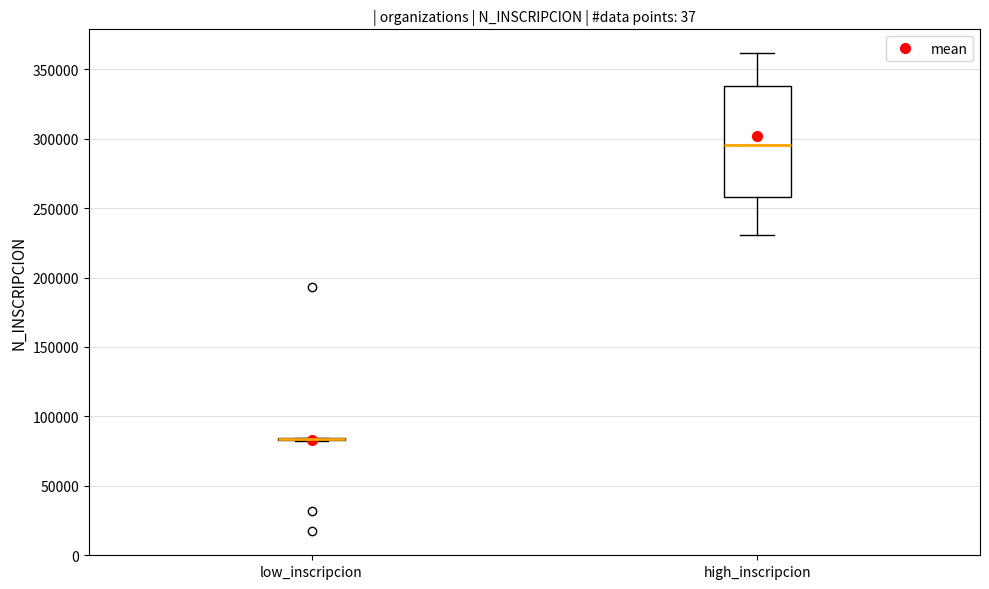

Reading left to right, transcribe this box plot: for each box, give where its median line is, the range the box spans, and where its two whiskers end, as read against the y-axis. The values are not printed on the chart, so give them approximately, as read against the axis.

low_inscripcion: box collapsed to a line at 85000, whiskers 80000 to 85000
high_inscripcion: median 295000, box 260000 to 340000, whiskers 230000 to 360000